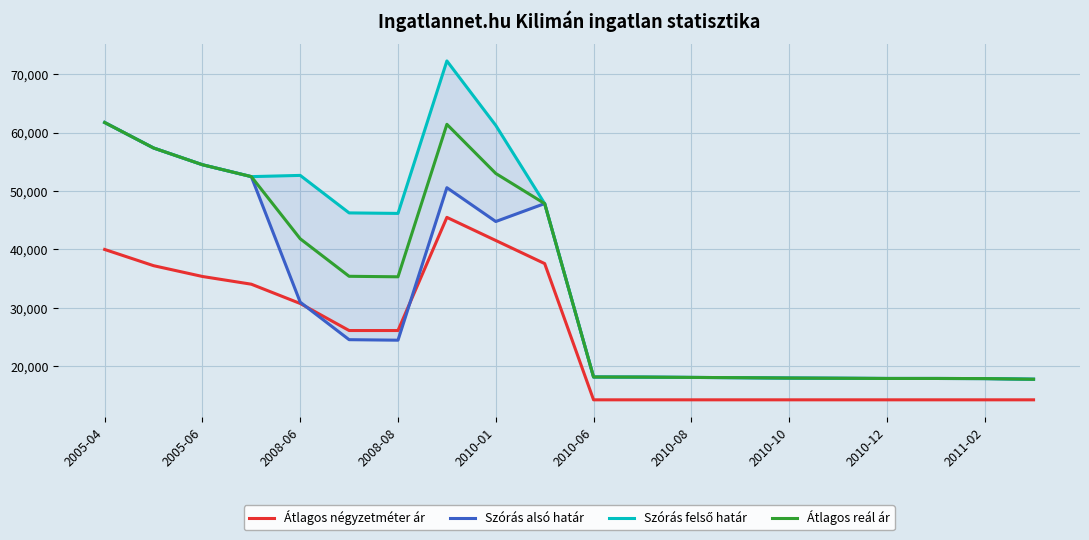

True or false: Átlagos négyzetméter ár and Átlagos reál ár cross at least once.

False